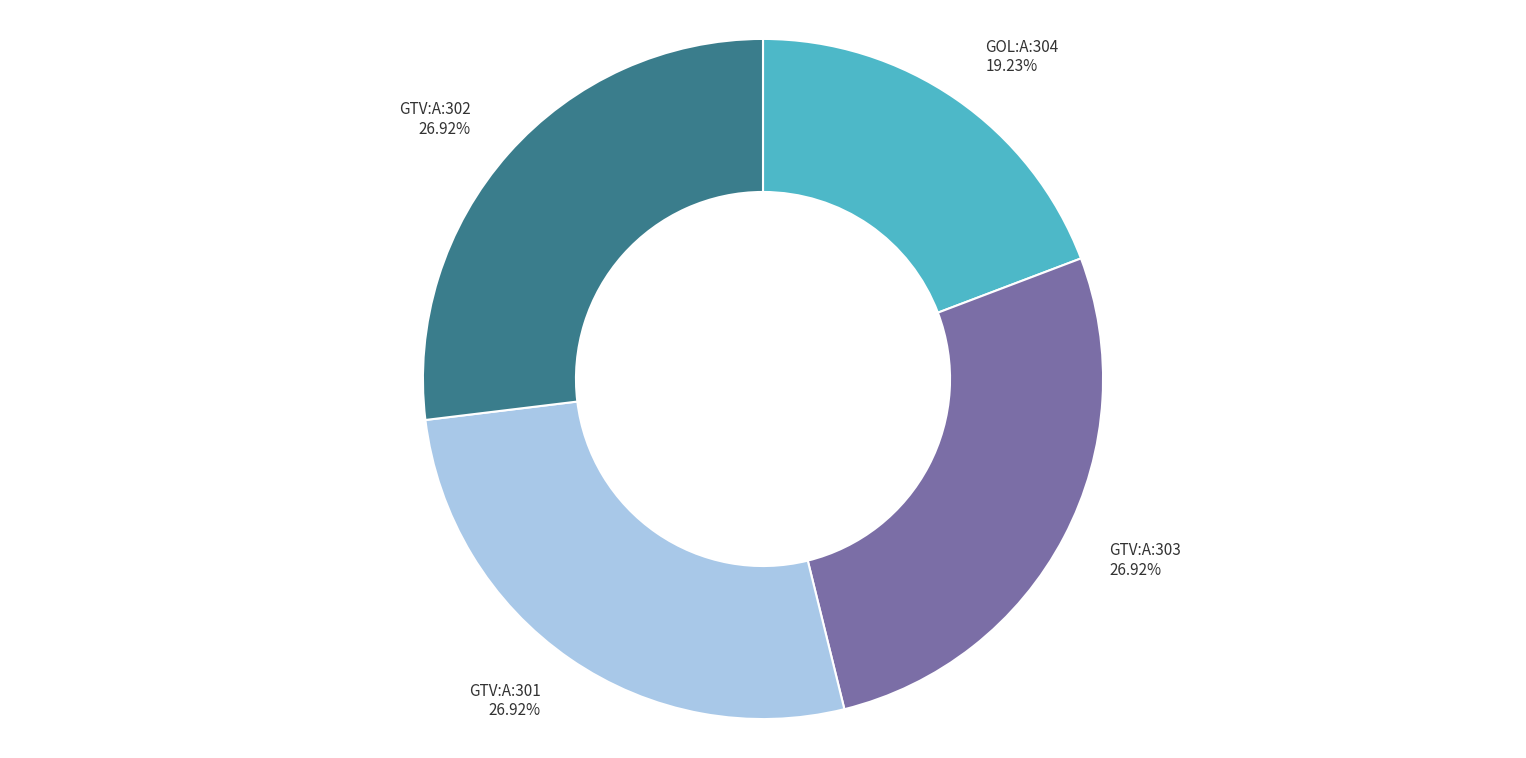

Combined, what portion of the pie is GTV:A:301 and GOL:A:304?

46.2%